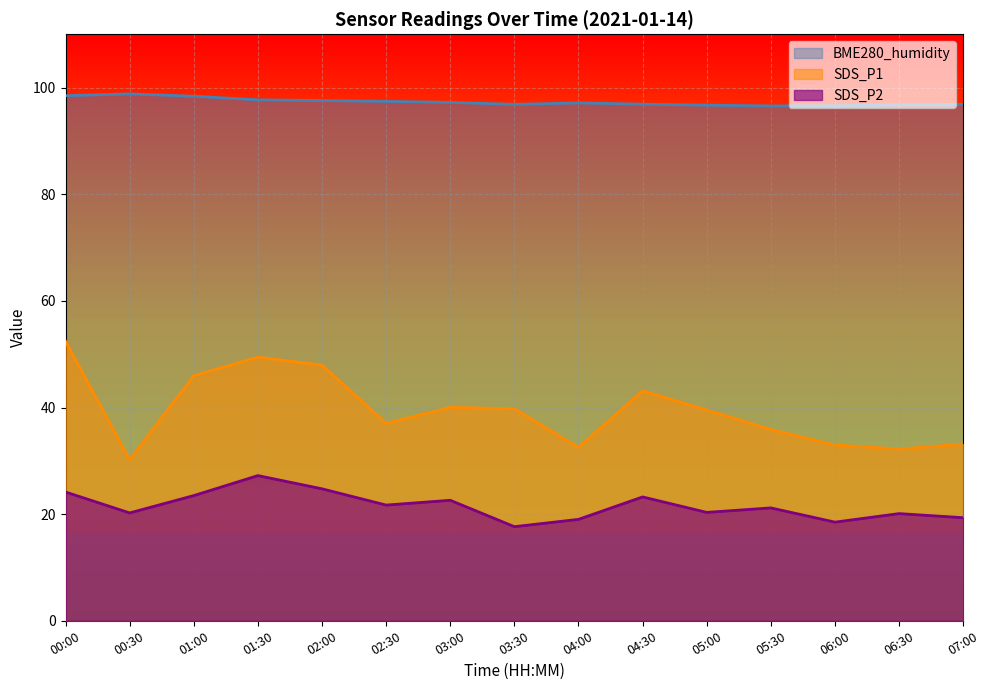

Reading left to right, extract all data points from this chart.

SDS_P1: 00:00=52.4	00:30=30.2	01:00=46.0	01:30=49.5	02:00=48.0	02:30=37.0	03:00=40.0	03:30=39.8	04:00=32.5	04:30=43.1	05:00=39.5	05:30=35.9	06:00=33.0	06:30=32.2	07:00=33.1
SDS_P2: 00:00=24.1	00:30=20.2	01:00=23.5	01:30=27.2	02:00=24.8	02:30=21.7	03:00=22.6	03:30=17.6	04:00=19.0	04:30=23.2	05:00=20.3	05:30=21.2	06:00=18.5	06:30=20.1	07:00=19.3
BME280_humidity: 00:00=98.5	00:30=98.8	01:00=98.4	01:30=97.7	02:00=97.6	02:30=97.4	03:00=97.2	03:30=96.9	04:00=97.1	04:30=96.9	05:00=96.7	05:30=96.6	06:00=96.6	06:30=96.8	07:00=96.9